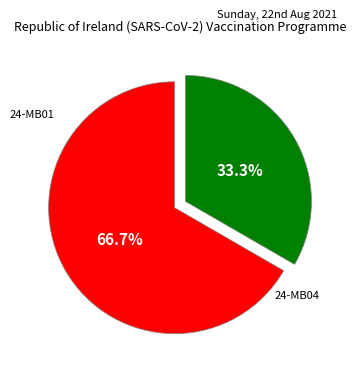

Which has a higher value, 24-MB01 or 24-MB04?

24-MB04